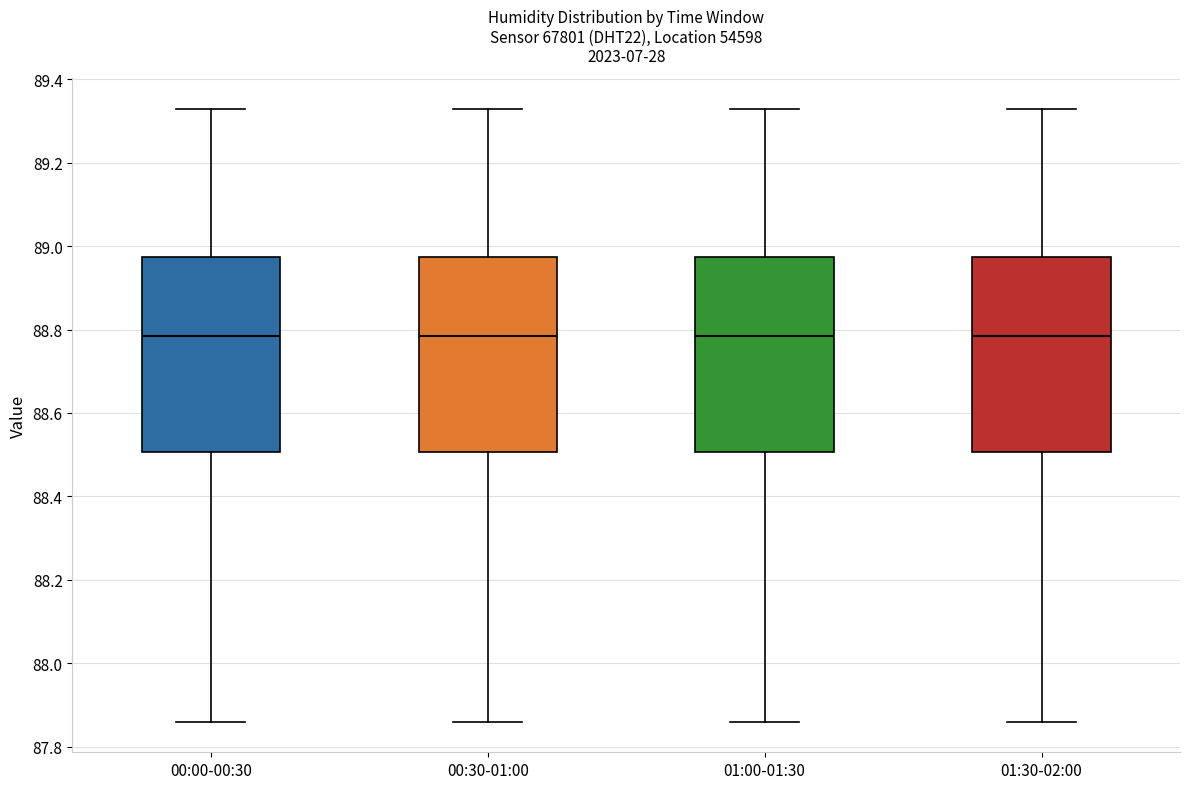

Where is the lower edge of the box for 00:30-01:00 on the y-axis? The values are not printed on the chart, so give them approximately, as read against the axis.

88.50